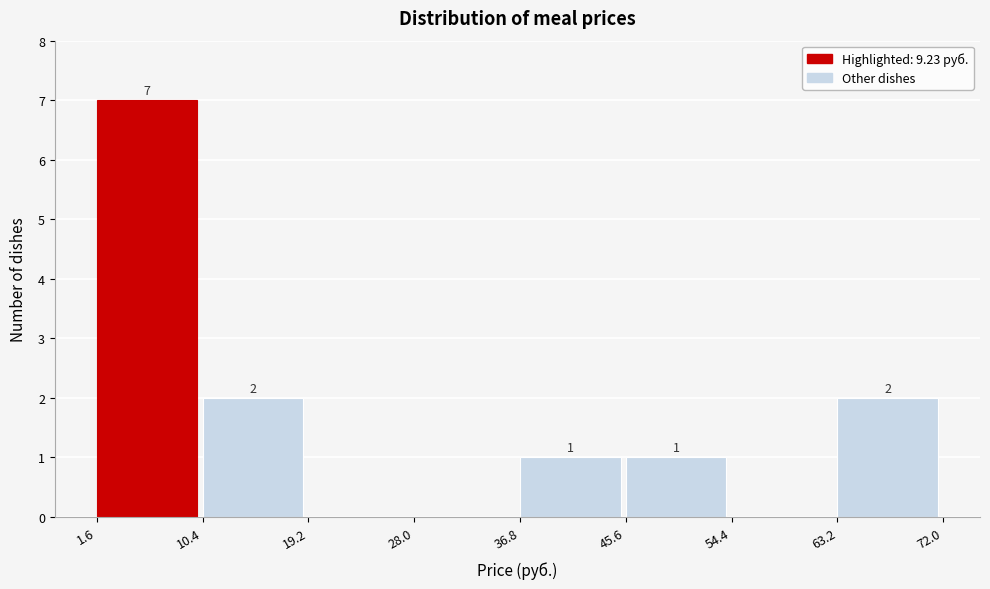

Which range on the x-axis has the tallest bar?

1.6 to 10.4